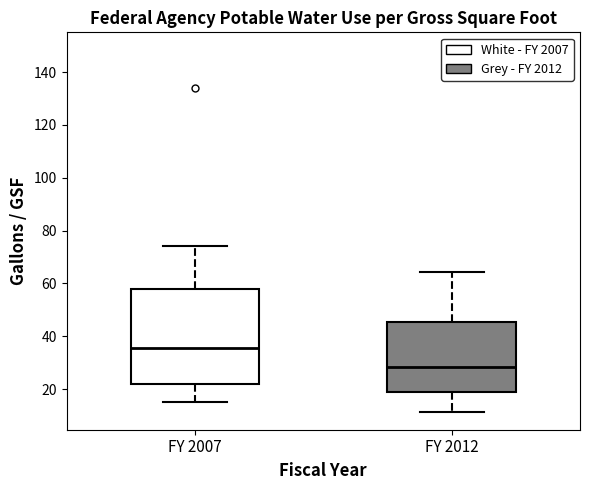

Reading left to right, transcribe this box plot: for each box, give where its median line is, the range the box spans, and where its two whiskers end, as read against the y-axis. The values are not printed on the chart, so give them approximately, as read against the axis.

FY 2007: median 36, box 22 to 58, whiskers 16 to 74
FY 2012: median 28, box 18 to 46, whiskers 12 to 64